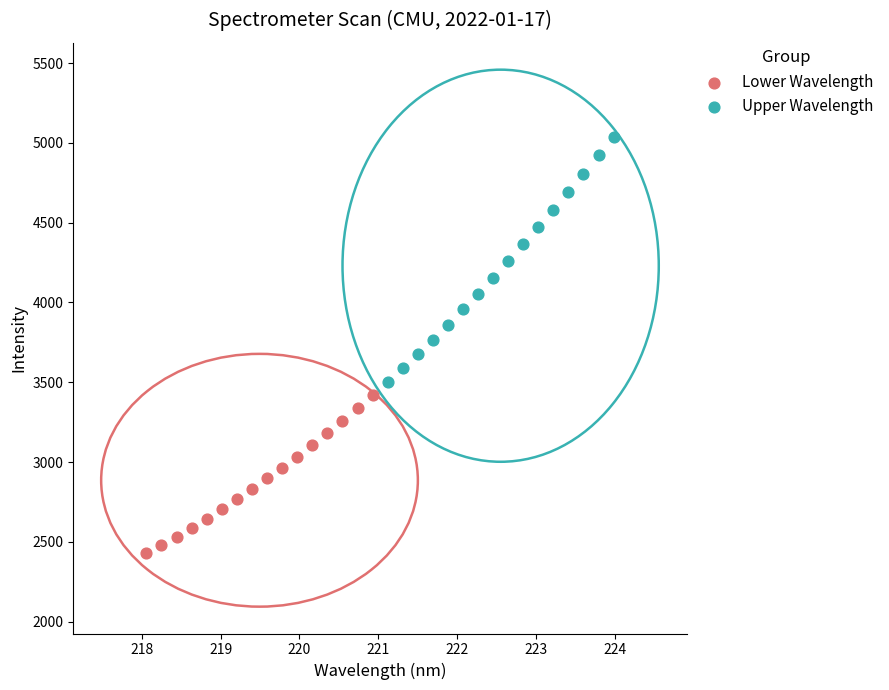

Which series reaches the maximum Y coordinate?

Upper Wavelength